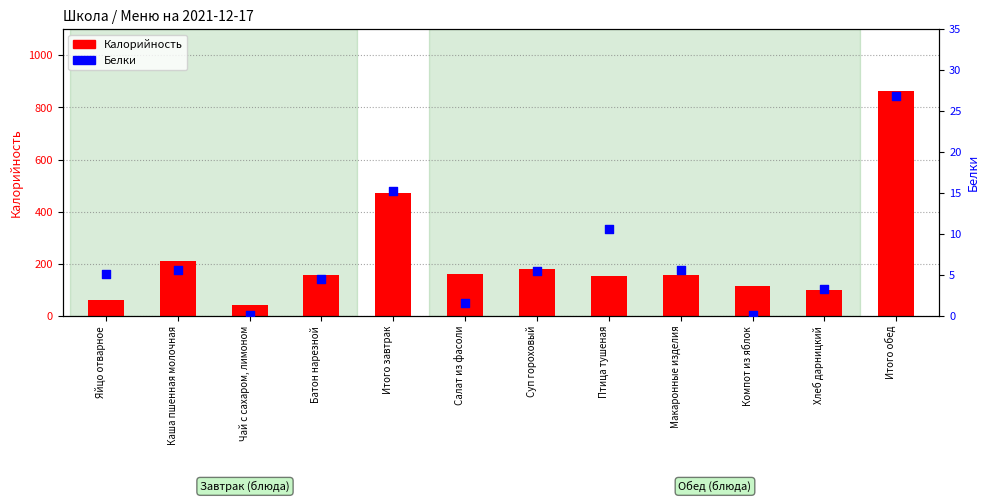

Which series has the largest total across all categories?

Калорийность